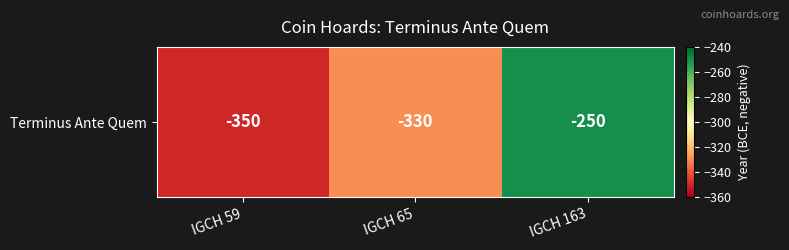

What is the maximum value shown in the chart?

-250